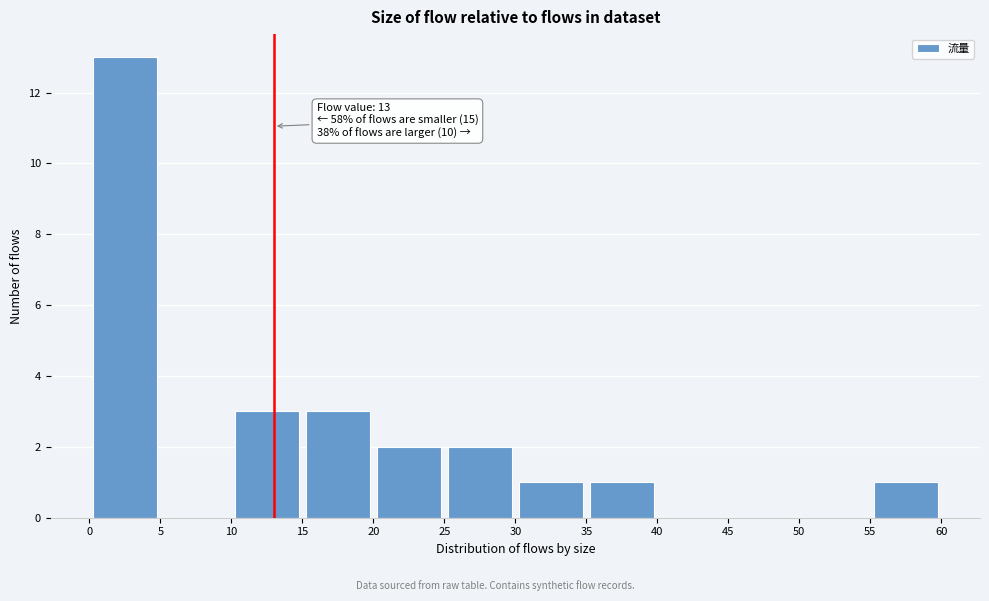

Which range on the x-axis has the tallest bar?

0 to 5